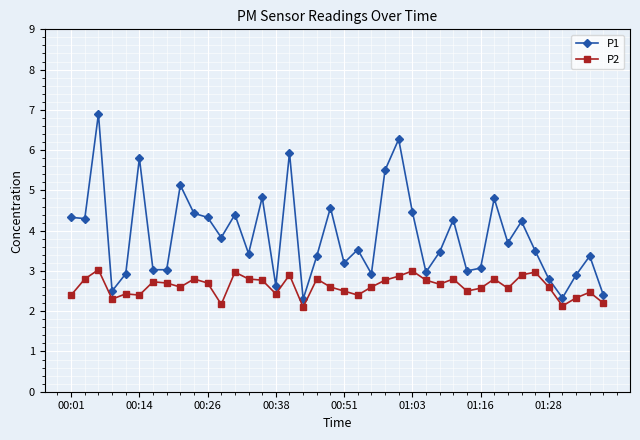

True or false: P2 has more than 0 interior local peaks.

True